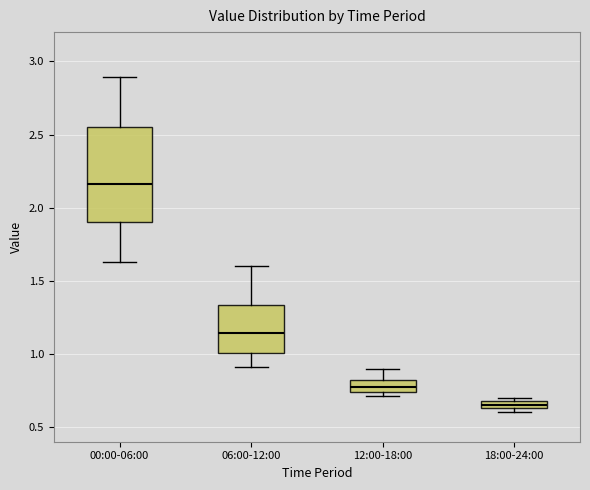

Where does the upper whisker of the box for 06:00-12:00 end on the y-axis? The values are not printed on the chart, so give them approximately, as read against the axis.

1.60